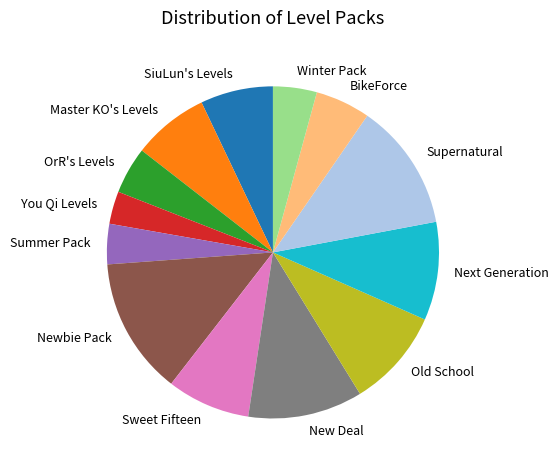

Is it true that New Deal is 11% of the pie?

True